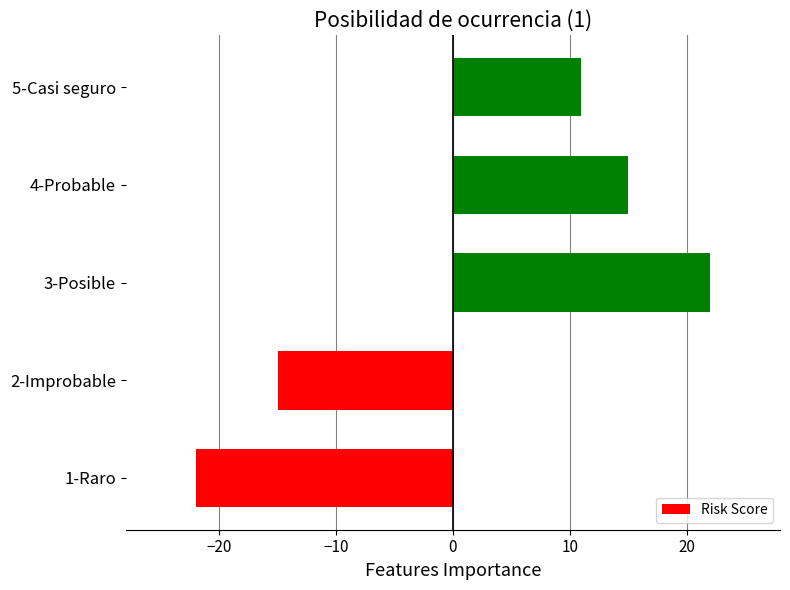

Reading bottom to top, what are all the values shown in this chart?

1-Raro=-22	2-Improbable=-15	3-Posible=22	4-Probable=15	5-Casi seguro=11